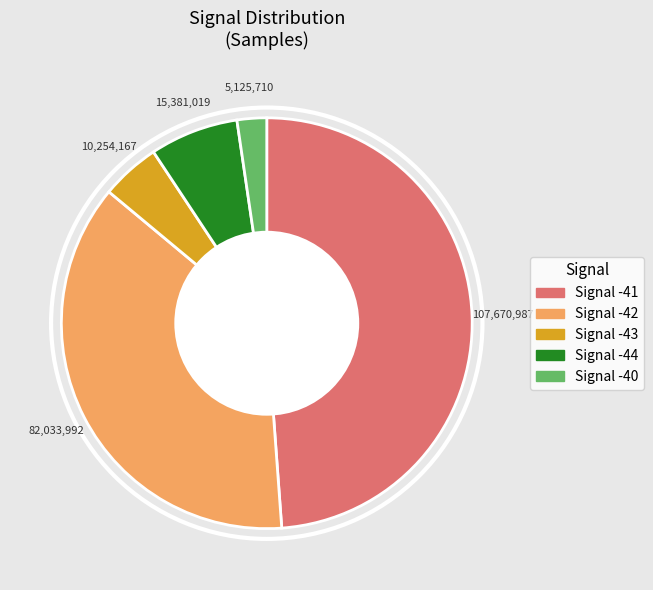

How many segments does this pie chart have?

5